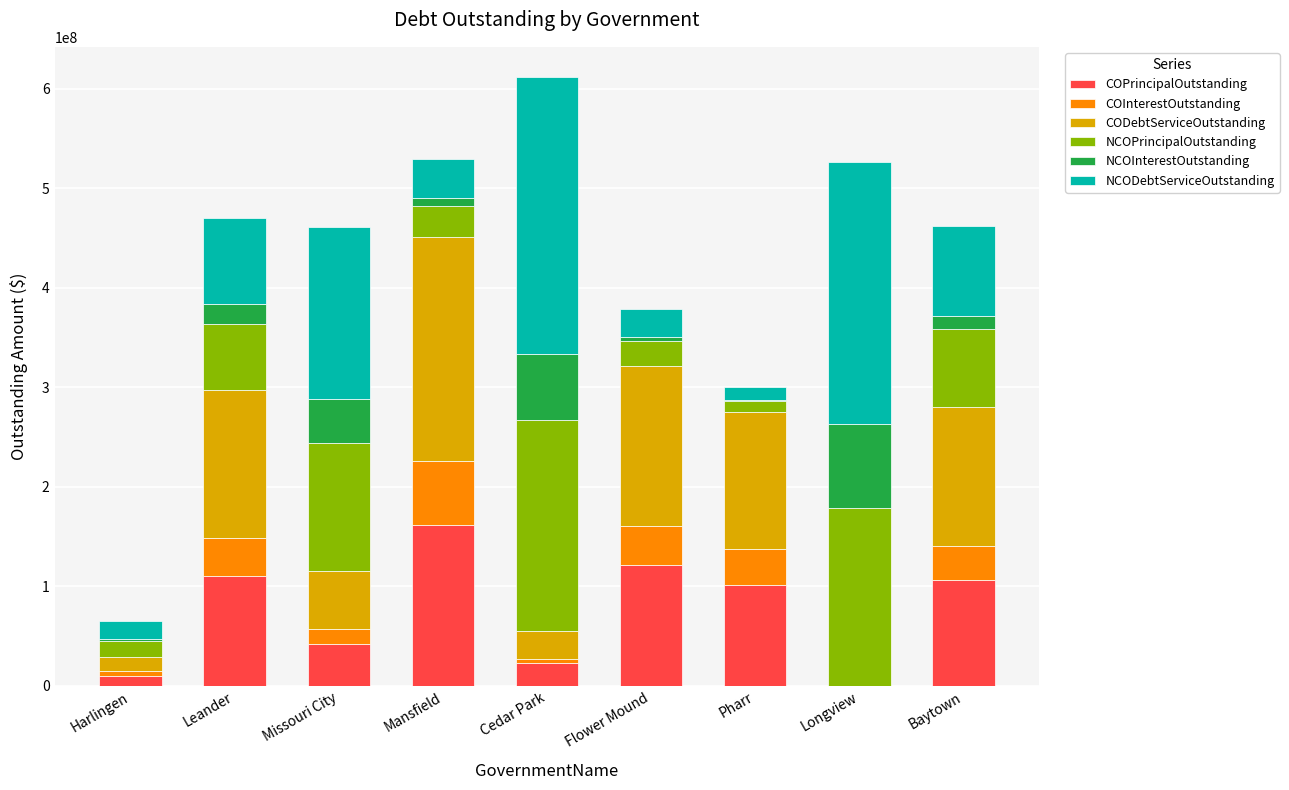

Which category has the highest value in the COPrincipalOutstanding series?

Mansfield